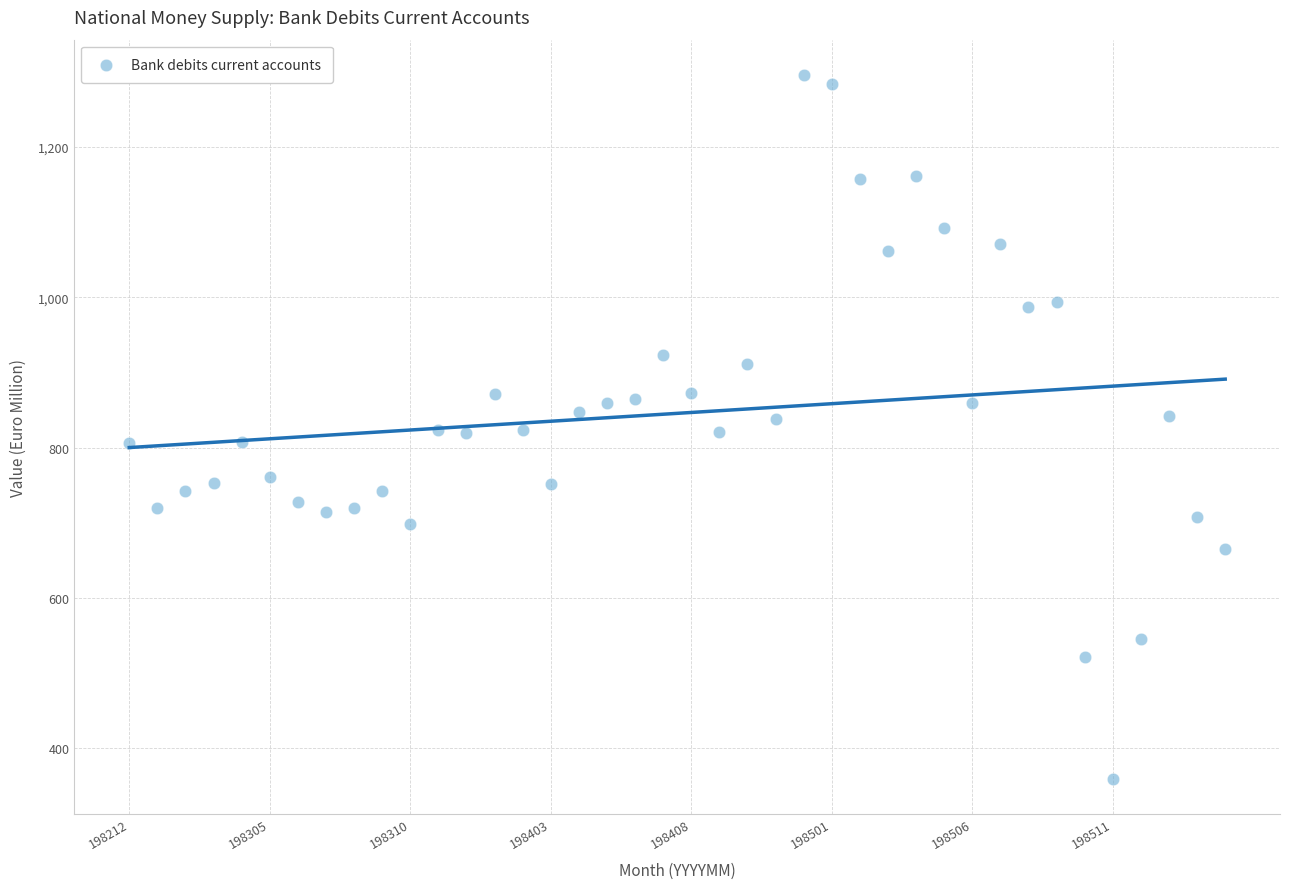

What is the range of Y values (max minus min)?

936.7